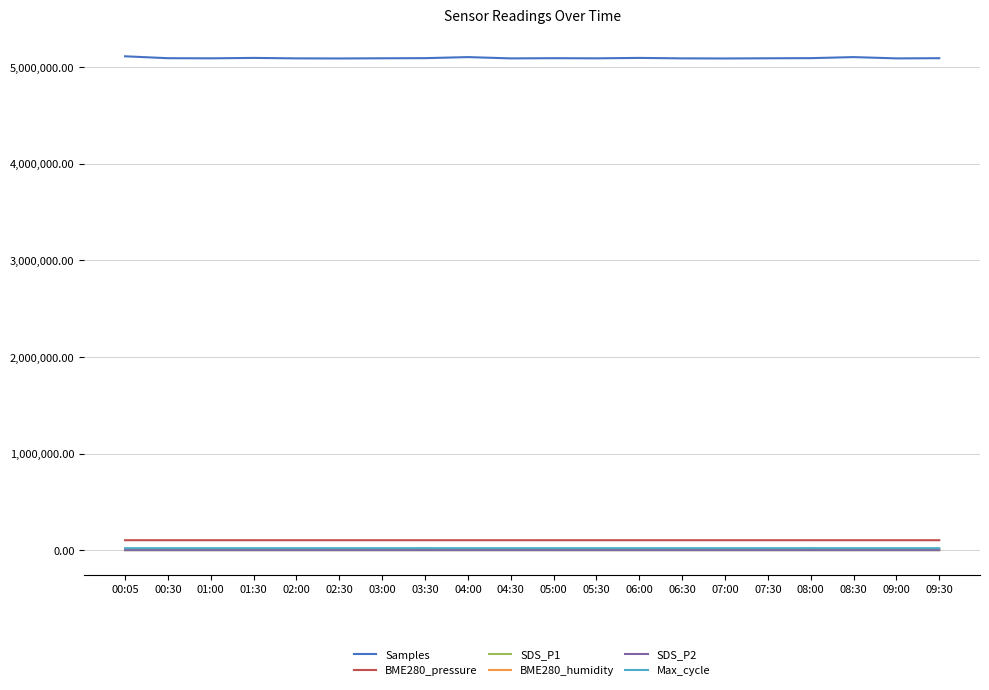

What are all the series names shown in the legend?

Samples, BME280_pressure, SDS_P1, BME280_humidity, SDS_P2, Max_cycle